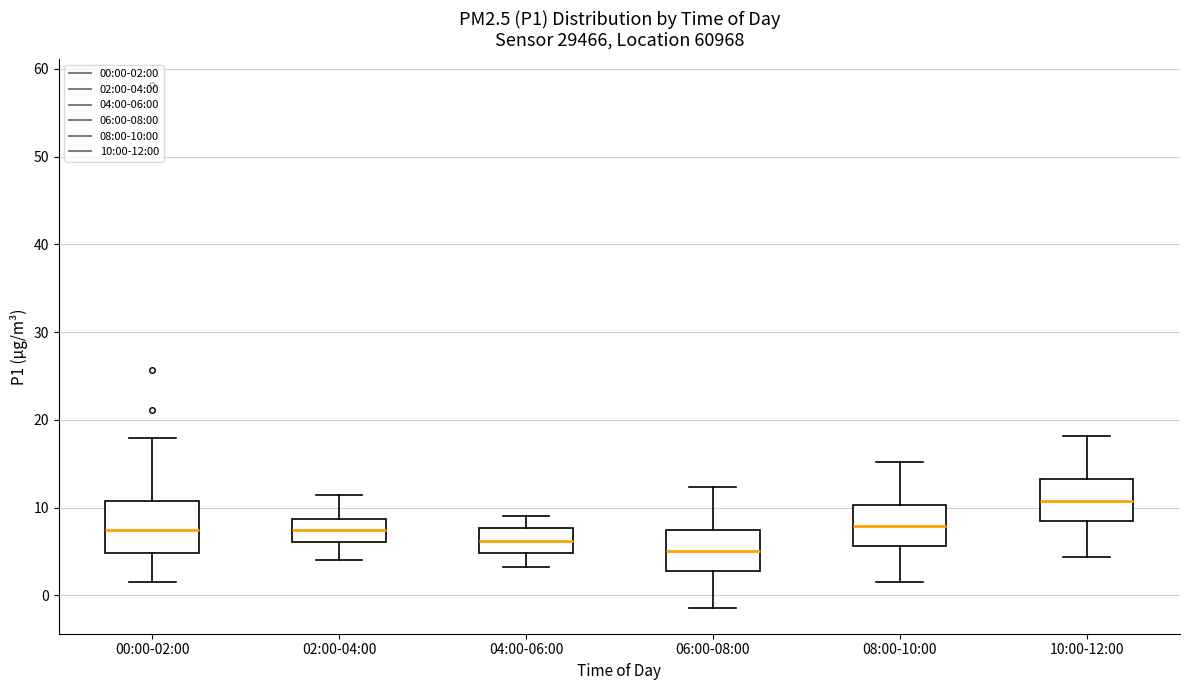

Which box has the lowest median line?

06:00-08:00